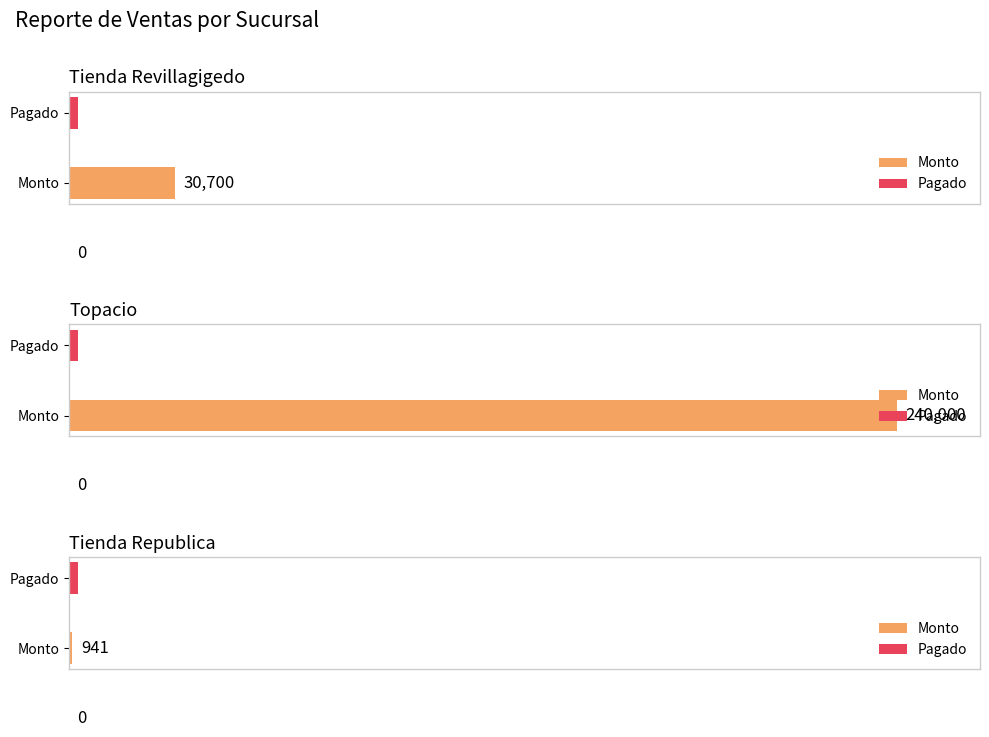

Which series has the widest spread of values?

Monto